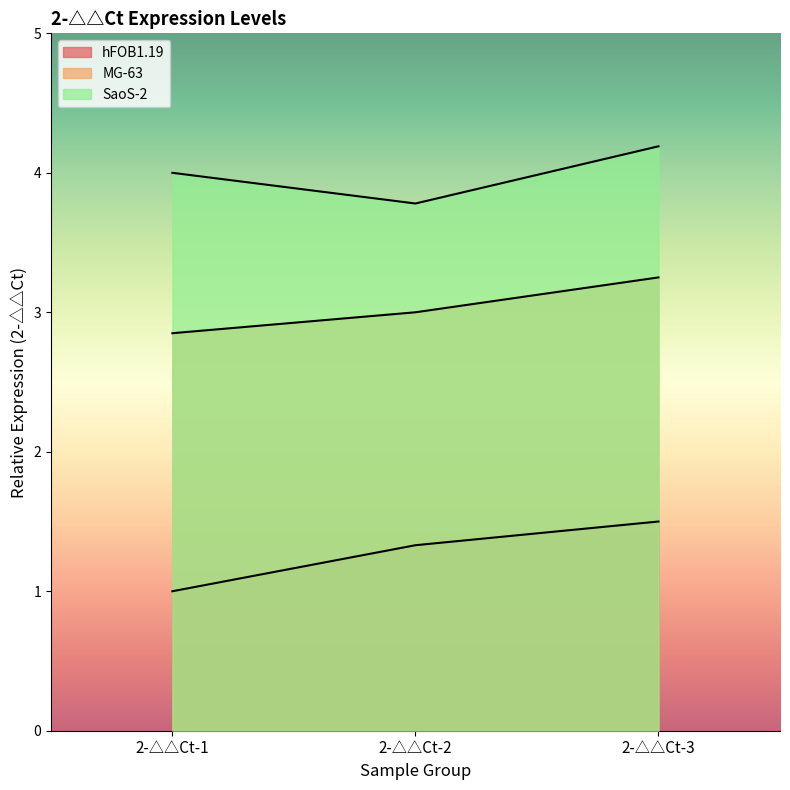

What is the difference between the maximum and minimum values in the MG-63 series?

0.4